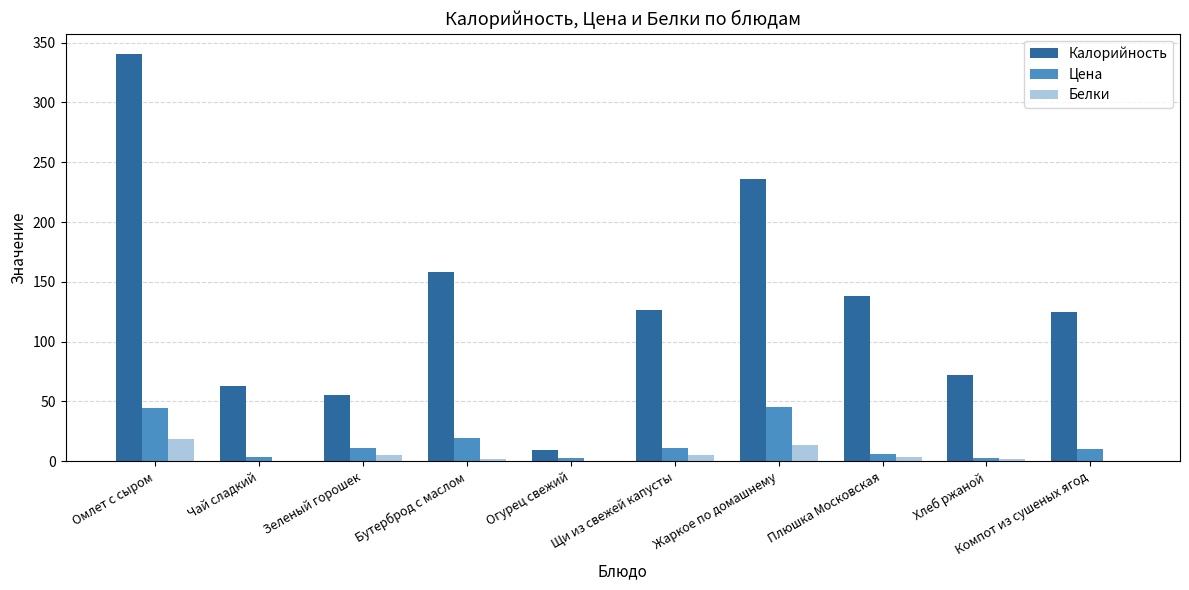

Which series has the largest total across all categories?

Калорийность